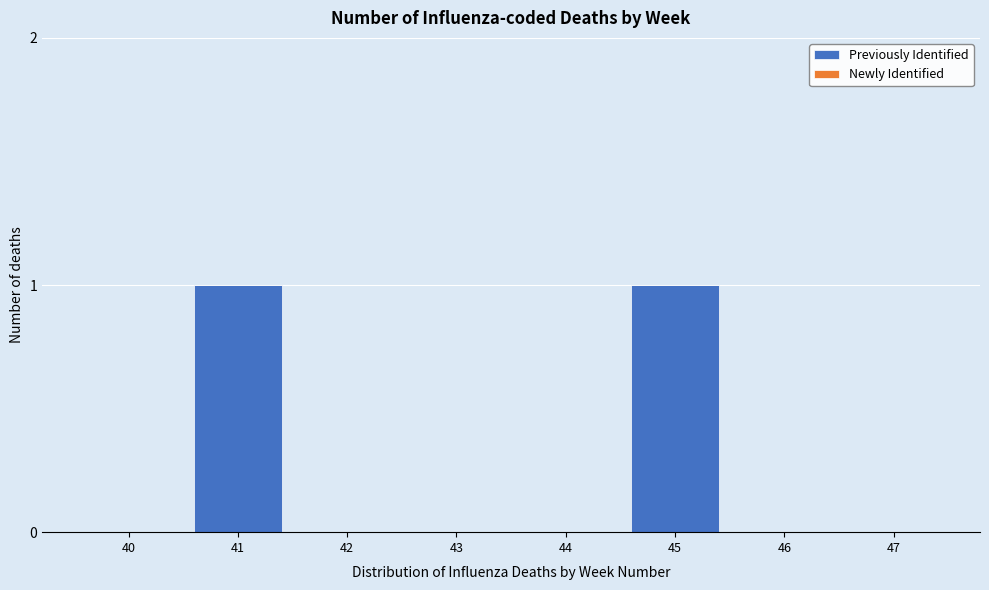

Reading left to right, list all the values displayed in this chart.

40=0	41=1	42=0	43=0	44=0	45=1	46=0	47=0